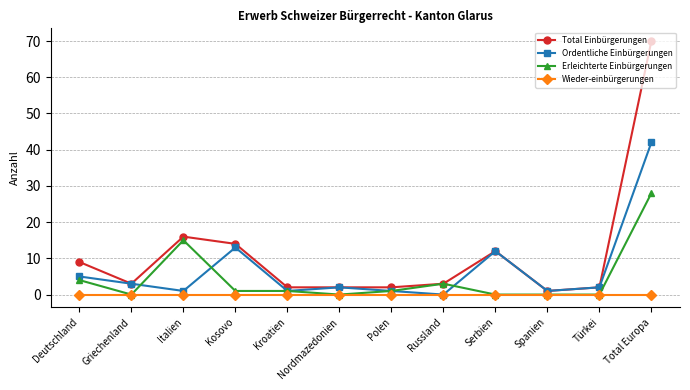

At which category does Ordentliche Einbürgerungen reach its first local peak?

Kosovo